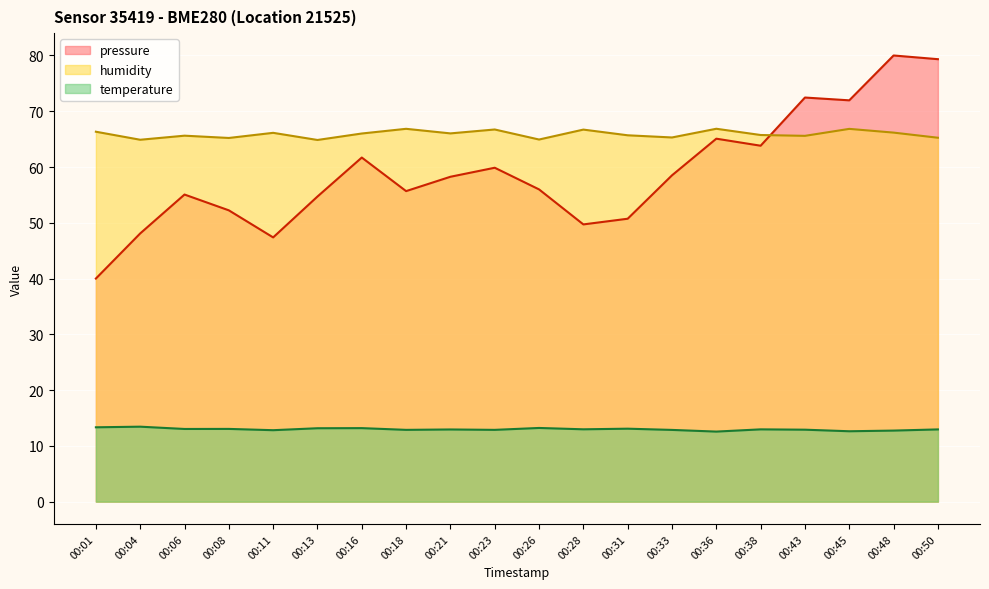

Where is the first local minimum for pressure?

00:11